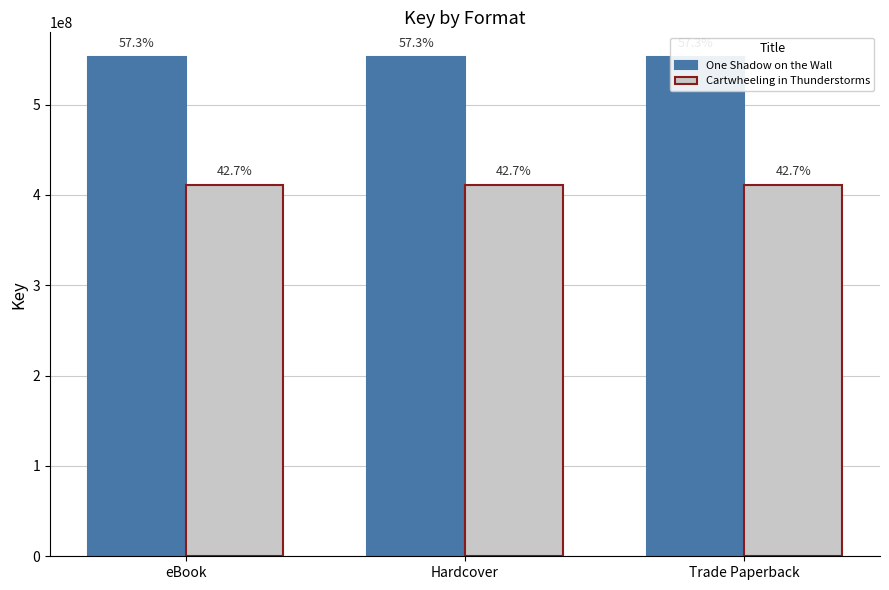

How many bars are there in each group?

2